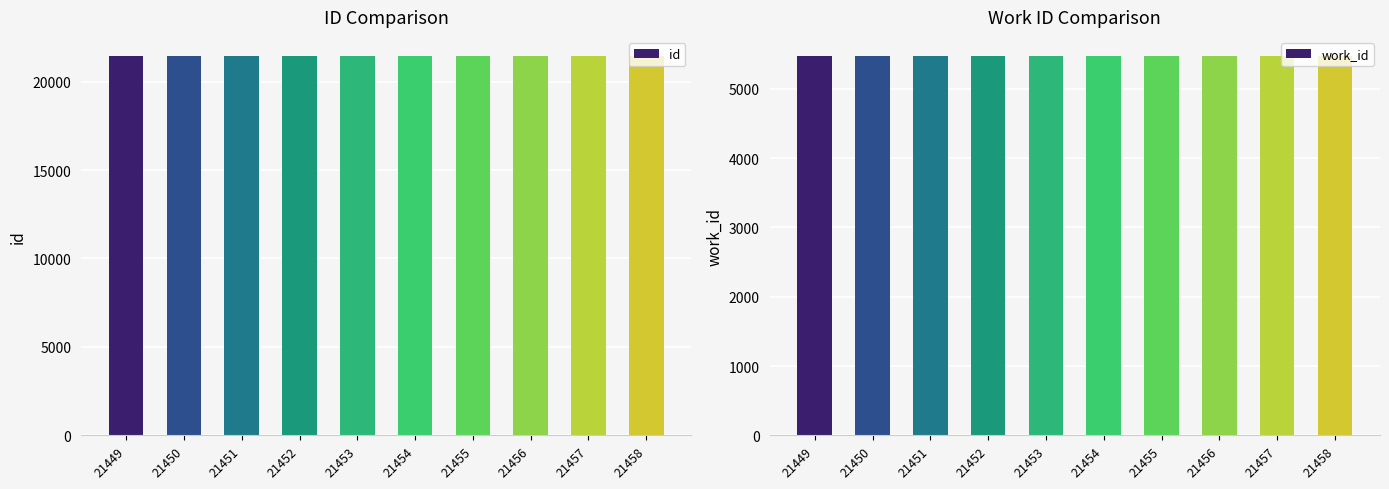

At which category is the sum across all series the highest?

21458